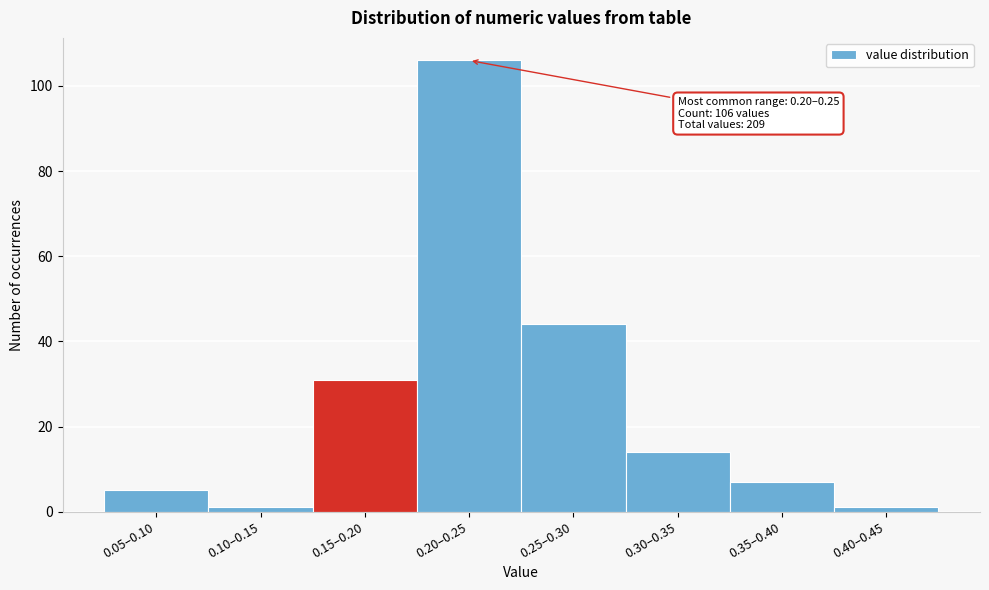

Reading left to right, extract all data points from this chart.

0.05–0.10=5	0.10–0.15=1	0.15–0.20=31	0.20–0.25=106	0.25–0.30=44	0.30–0.35=14	0.35–0.40=7	0.40–0.45=1